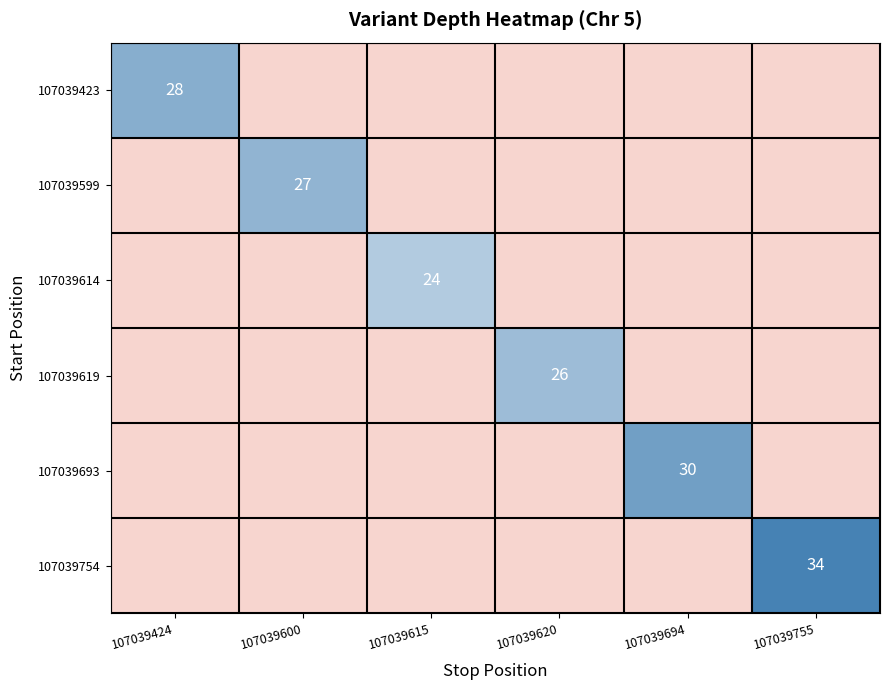

The 107039754 series shows 59 at 107039755. True or false?

False